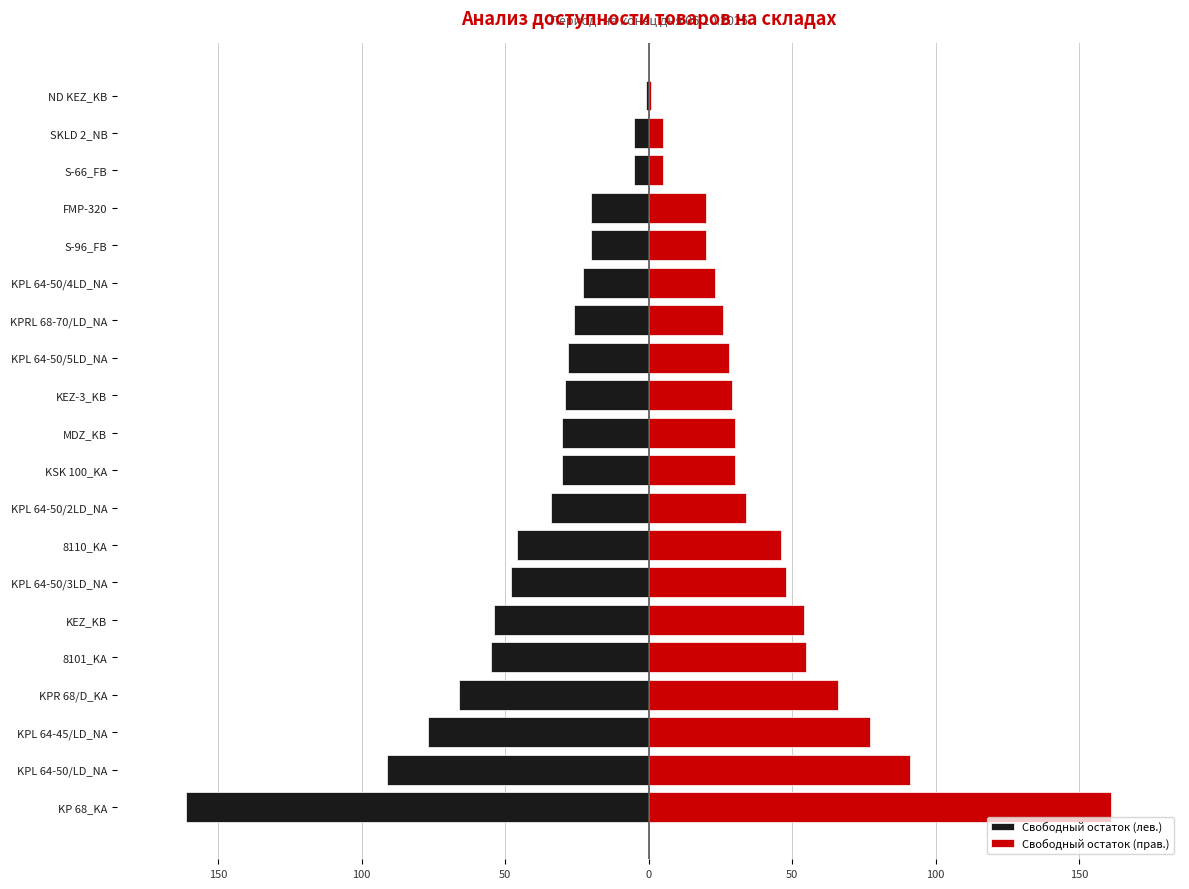

What is the average value of the Свободный остаток (лев.) series?

-42